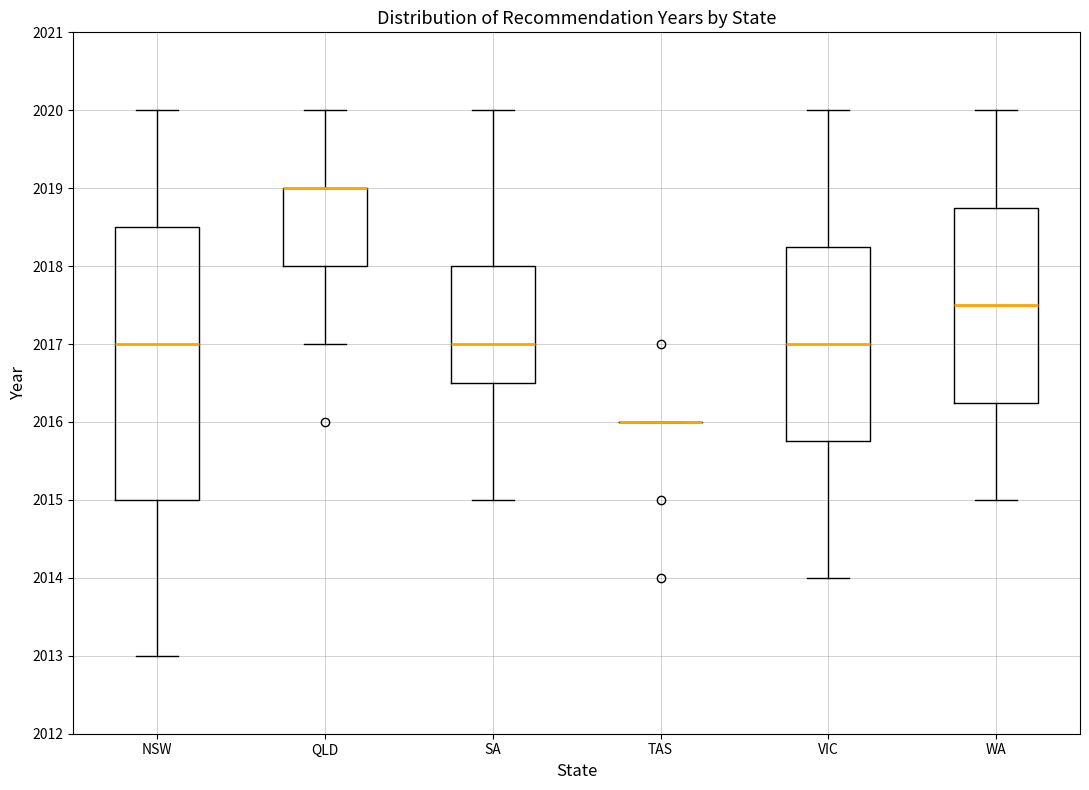

Comparing the boxes themselves (not the whiskers), which one is the tallest?

NSW